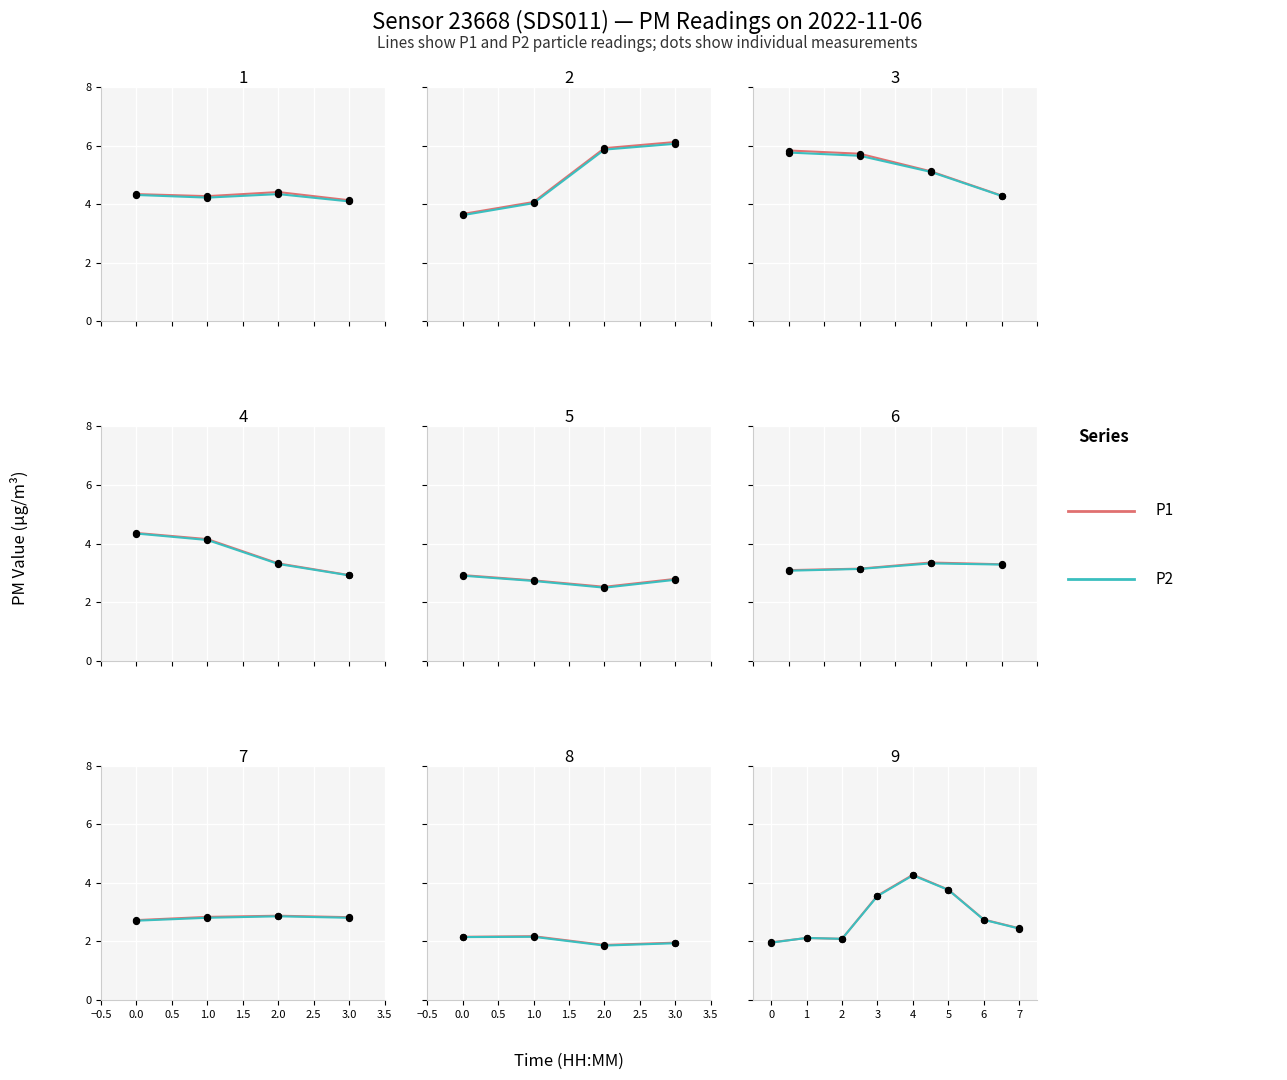

Which series has the largest total across all categories?

P1